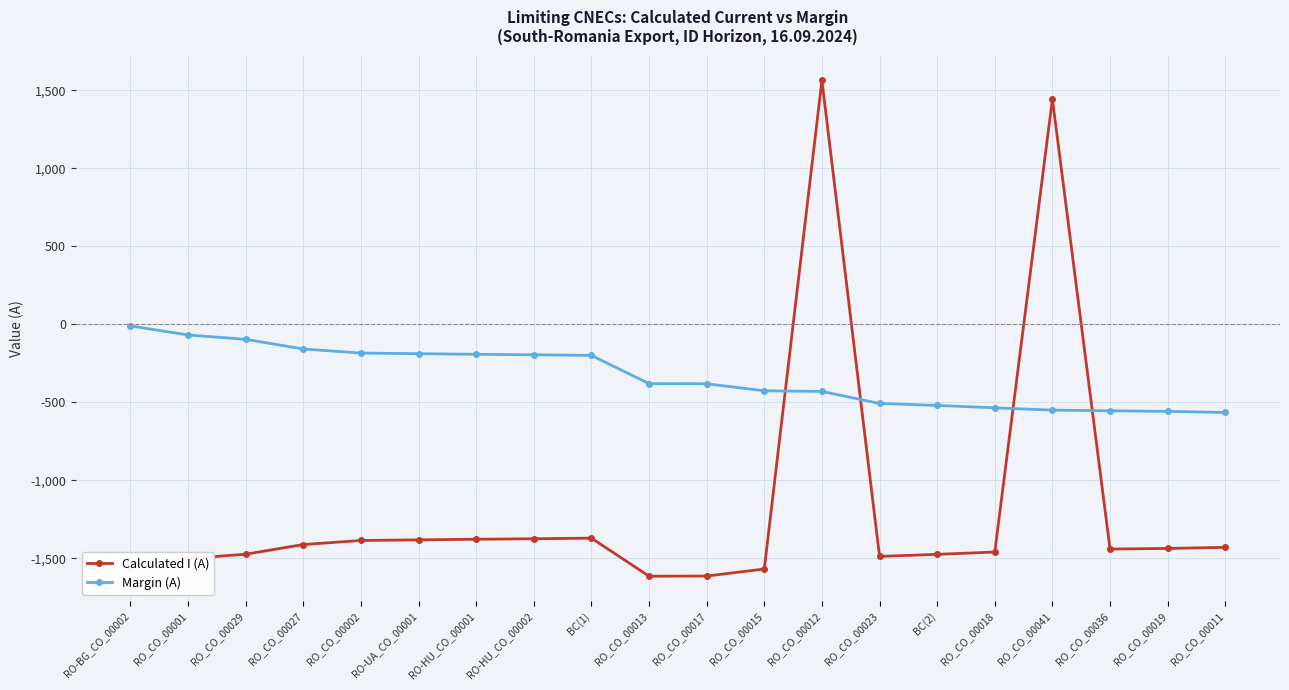

What is the spread (max minus min) of values at RO_CO_00015?

1143